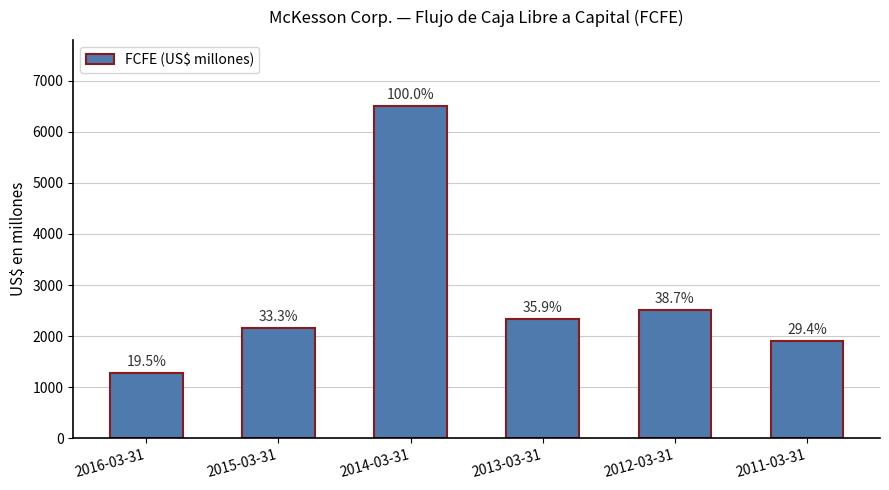

At which category does the chart reach its minimum across all series?

2016-03-31